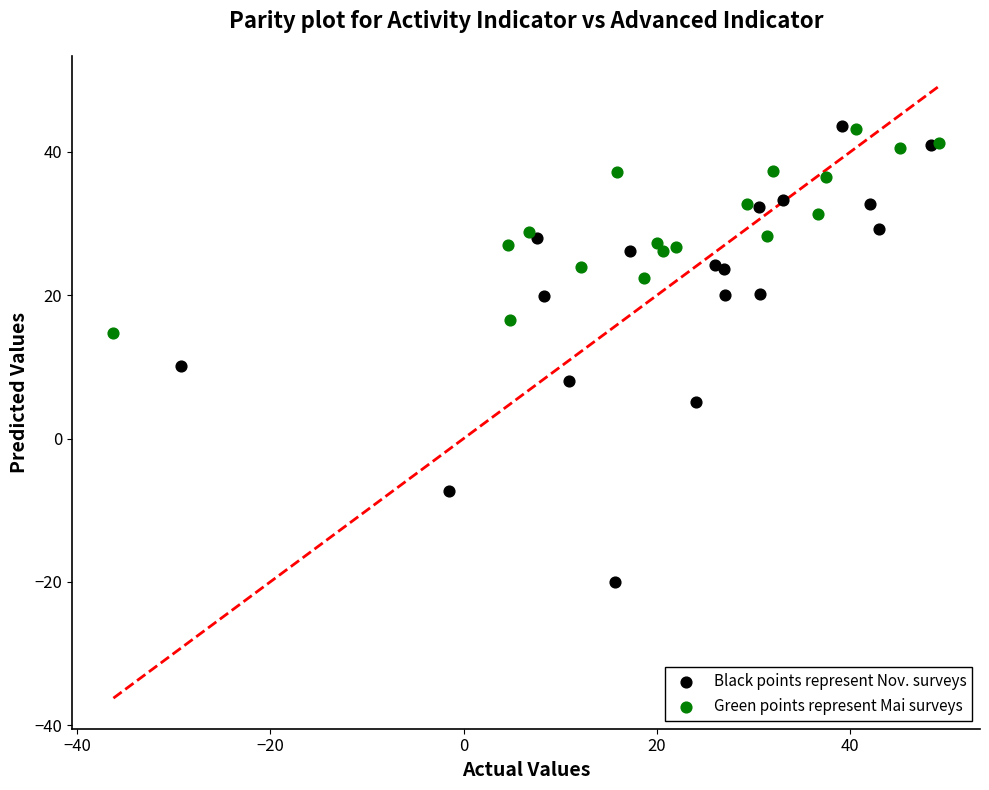

Which series reaches the minimum Y coordinate?

Black points represent Nov. surveys